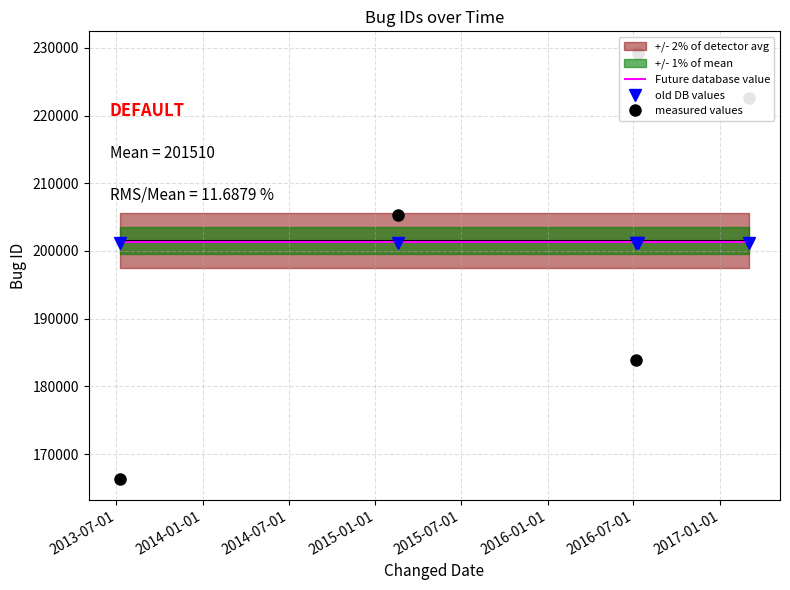

Reading right to left, extract all data points from this chart.

old DB values: 201106.8	201106.8	201106.8	201106.8	201106.8
measured values: 222587.0	229286.0	183938.0	205359.0	166379.0